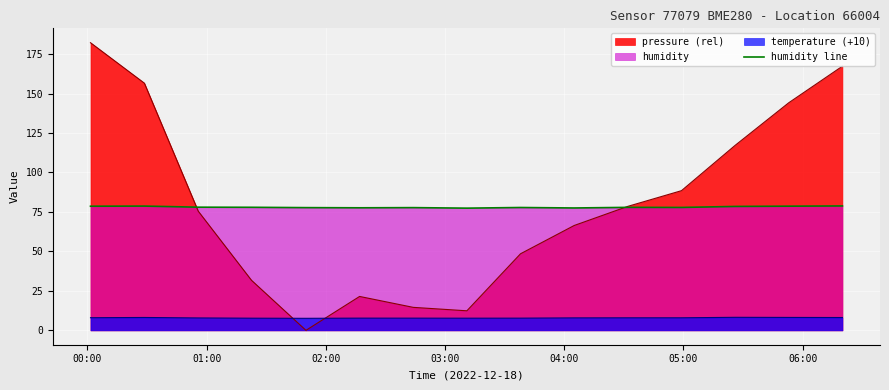

What is the maximum value for humidity line?

78.8